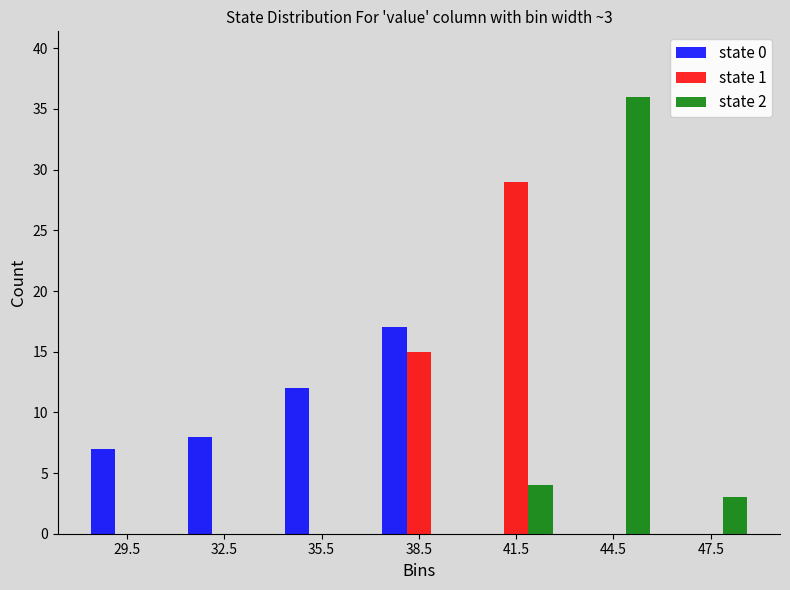

In the state 2 series, which range on the x-axis has the tallest bar?

43 to 46